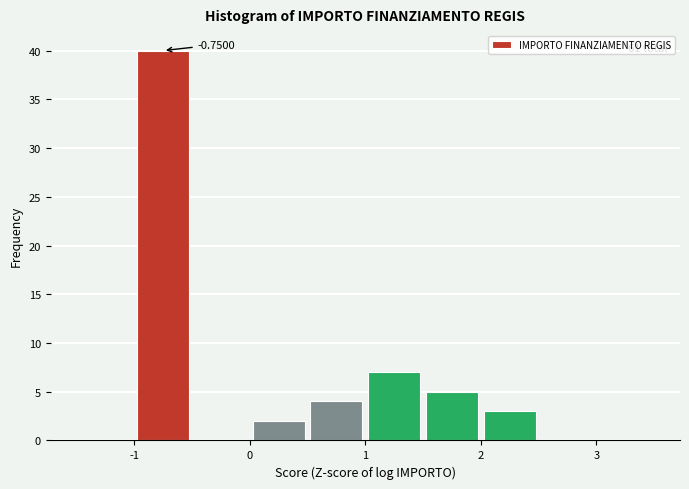

Which range on the x-axis has the tallest bar?

-1.0 to -0.5